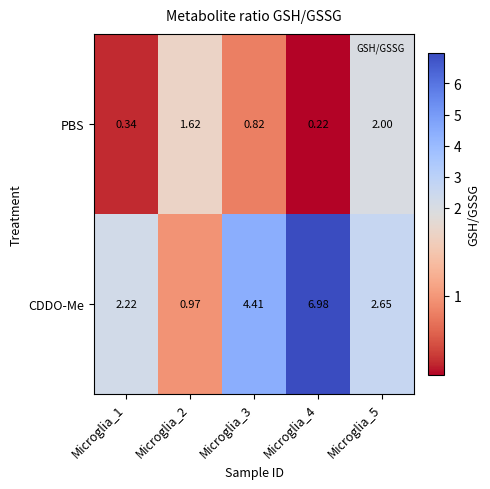

Rank the series by their maximum value, from lowest to highest.

PBS, CDDO-Me